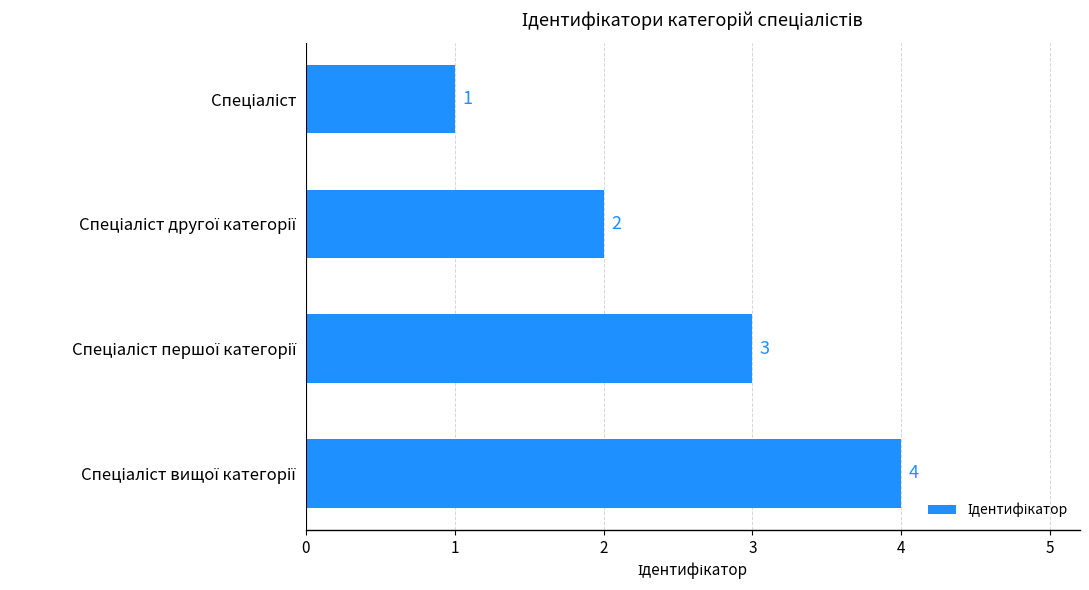

Count the values in the range 2 to 4.

3